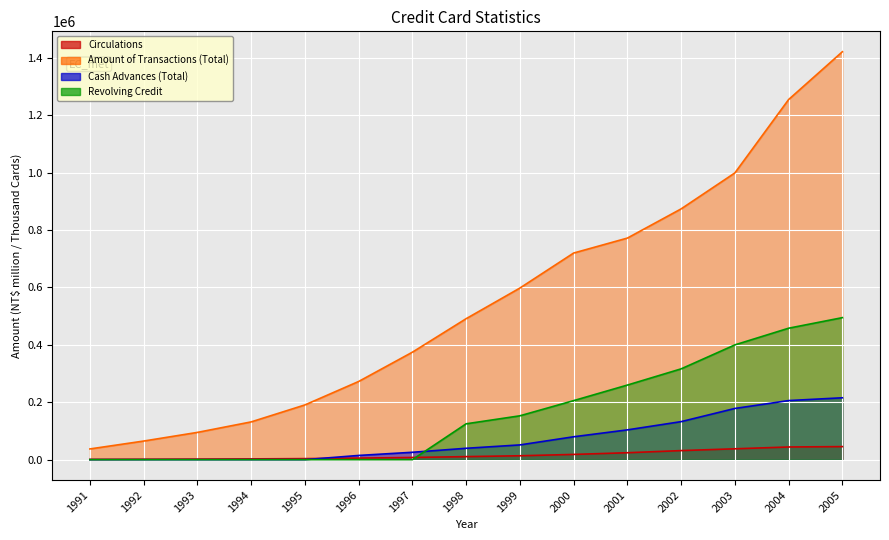

Which series has the largest total across all categories?

Amount of Transactions (Total)